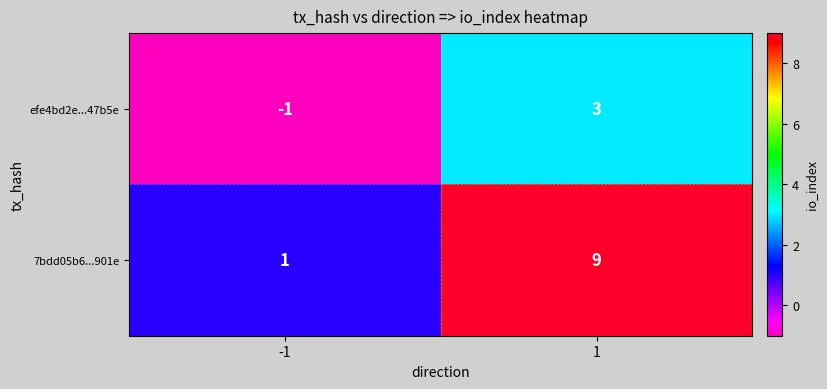

Reading right to left, what are all the values shown in this chart?

efe4bd2e...47b5e: 3	-1
7bdd05b6...901e: 9	1